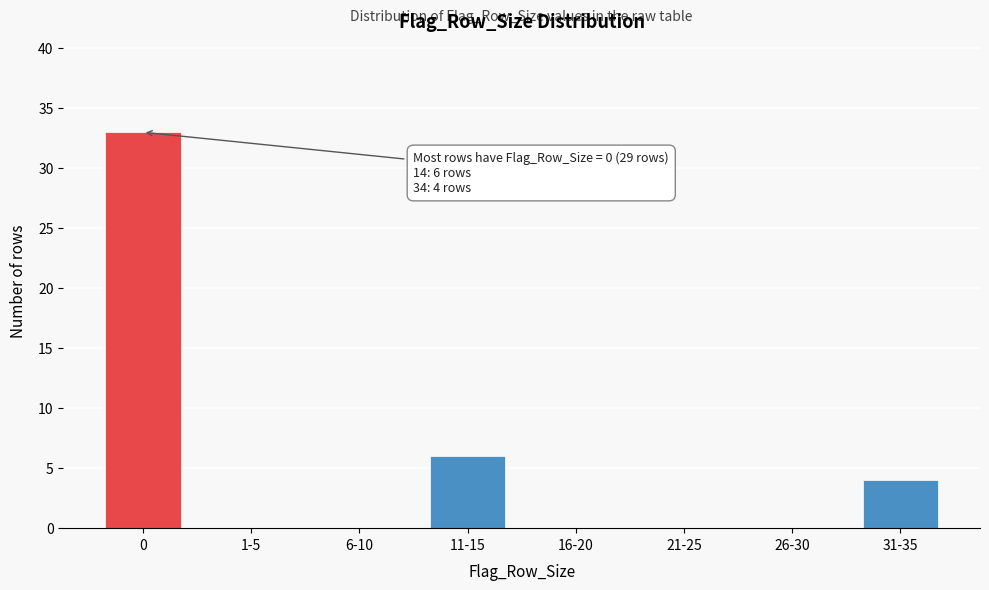

Reading left to right, list all the values displayed in this chart.

0=33	1-5=0	6-10=0	11-15=6	16-20=0	21-25=0	26-30=0	31-35=4